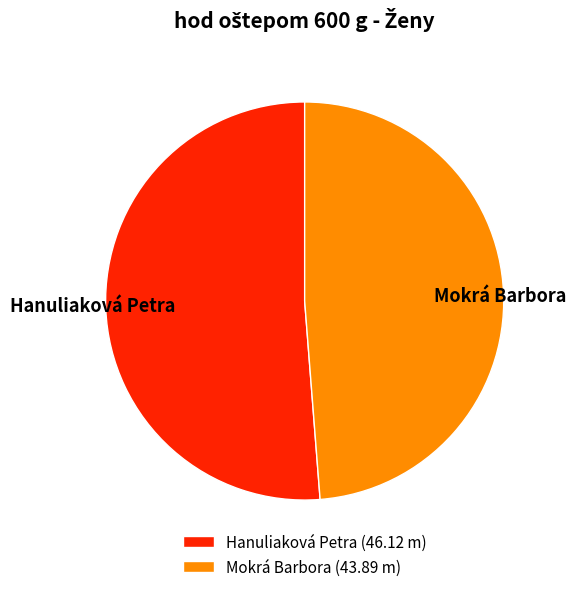

Which has a higher value, Mokrá Barbora or Hanuliaková Petra?

Hanuliaková Petra